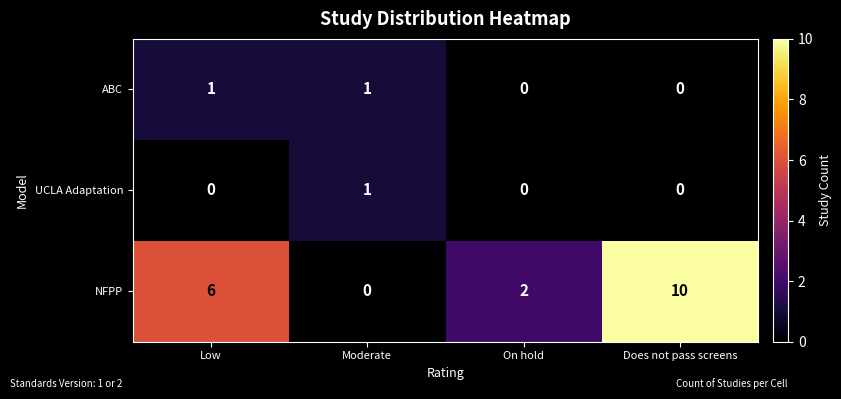

What is the difference between the second highest and minimum values in the NFPP series?

6